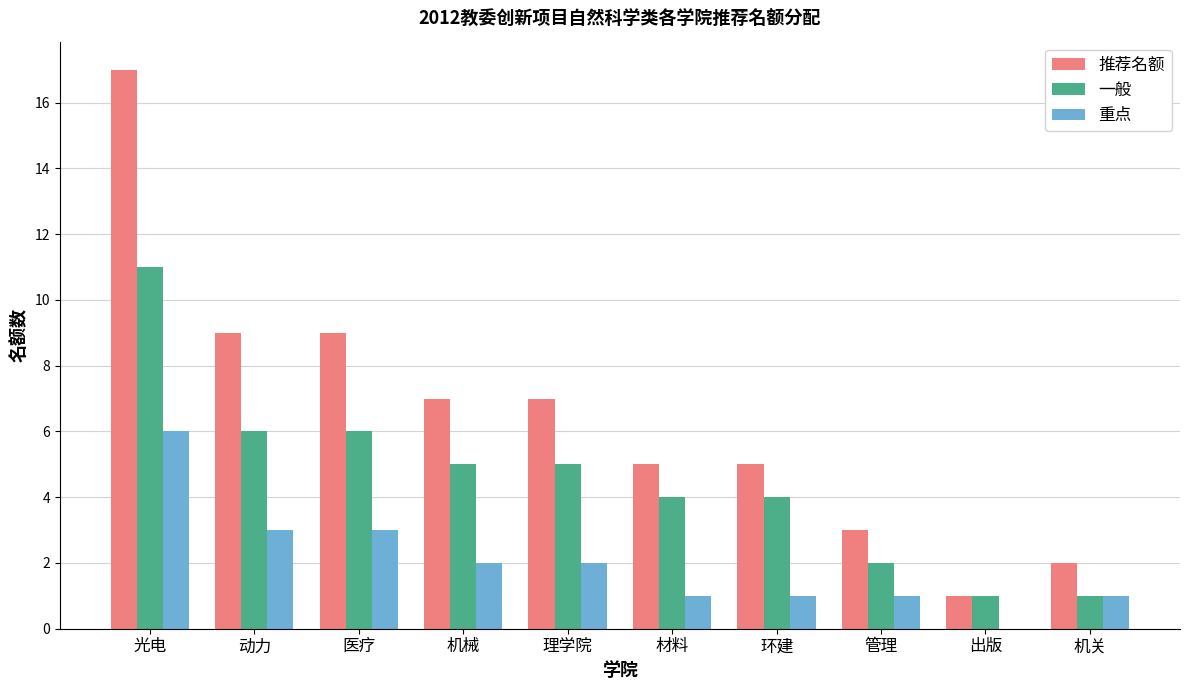

What is the sum of all 重点 values?

20